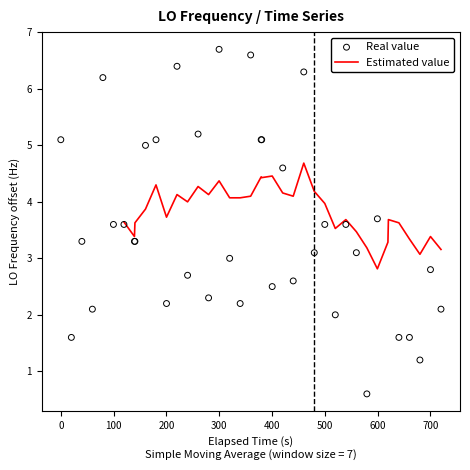

What is the lowest value of the Estimated value series?

2.8